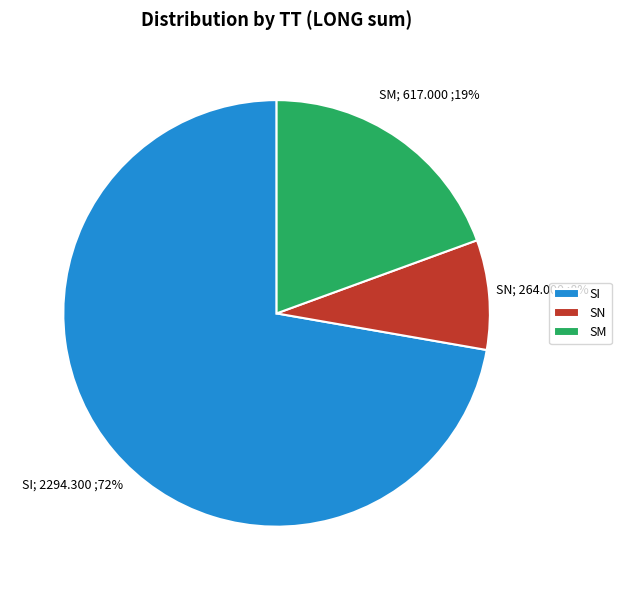

To the nearest percent, what is the average slice percentage?

33%